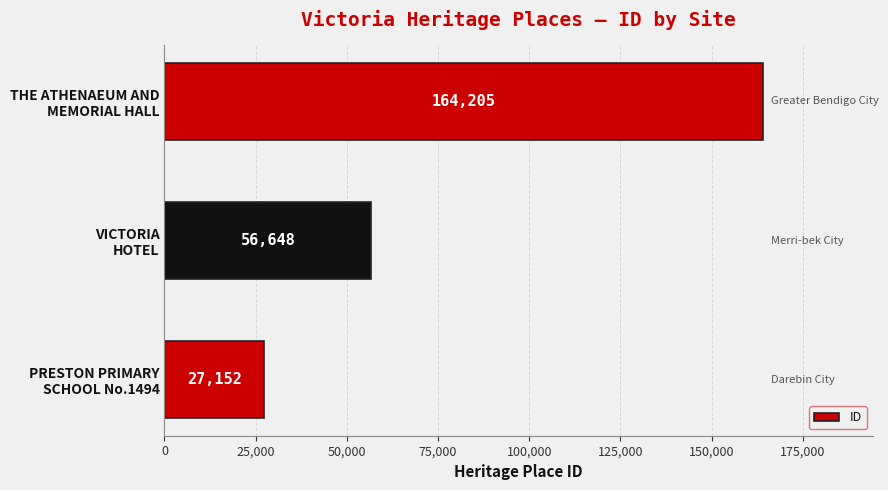

How many values are below 56648?

1